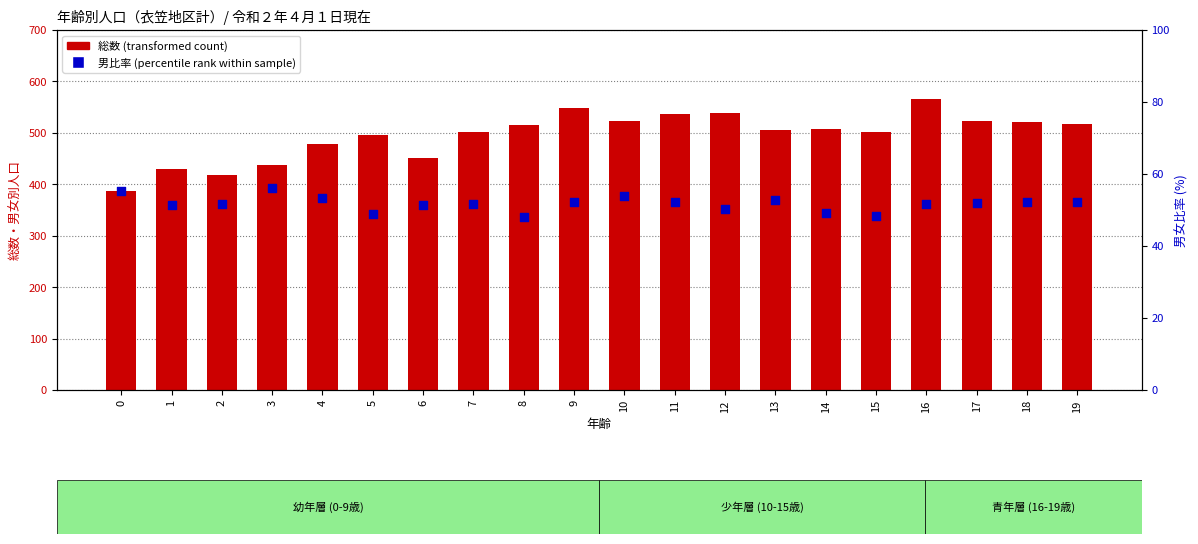

Which series has the largest Y range (max minus min)?

総数 (transformed count)